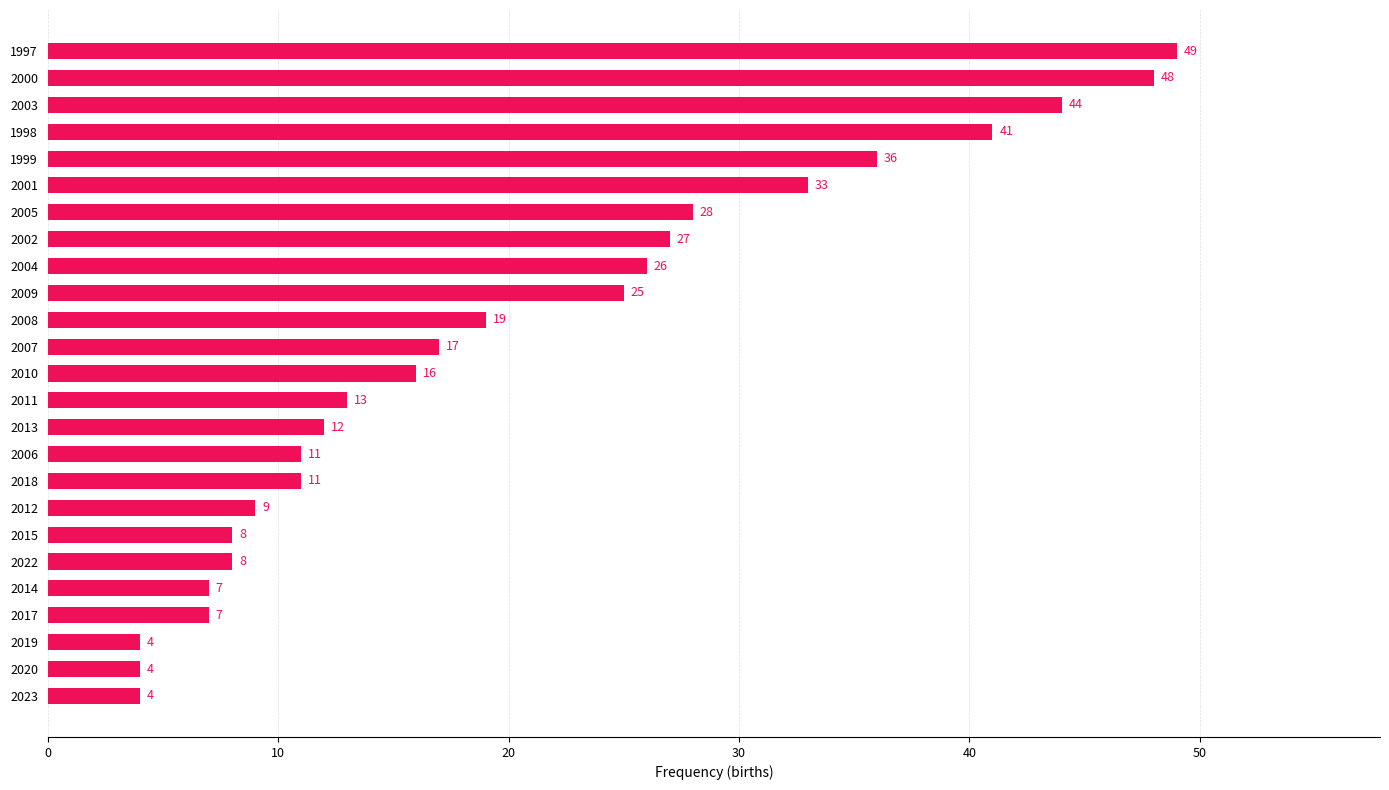

Reading bottom to top, what are all the values shown in this chart?

4	4	4	7	7	8	8	9	11	11	12	13	16	17	19	25	26	27	28	33	36	41	44	48	49